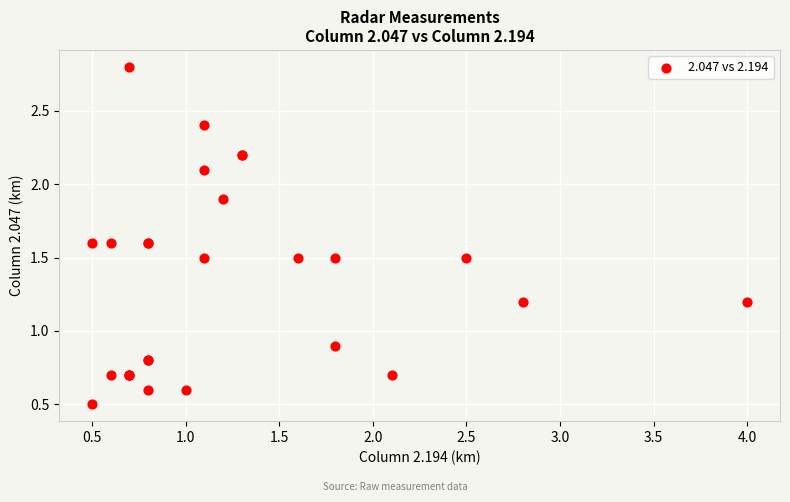

What Y value in the scatter plot is closest to 1?

0.9